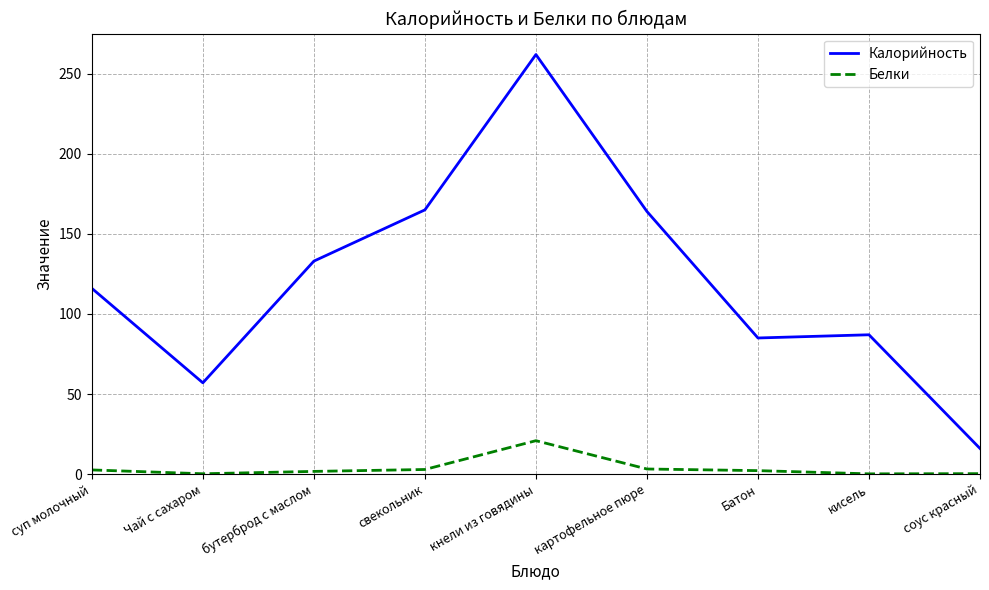

Which series has the largest total across all categories?

Калорийность